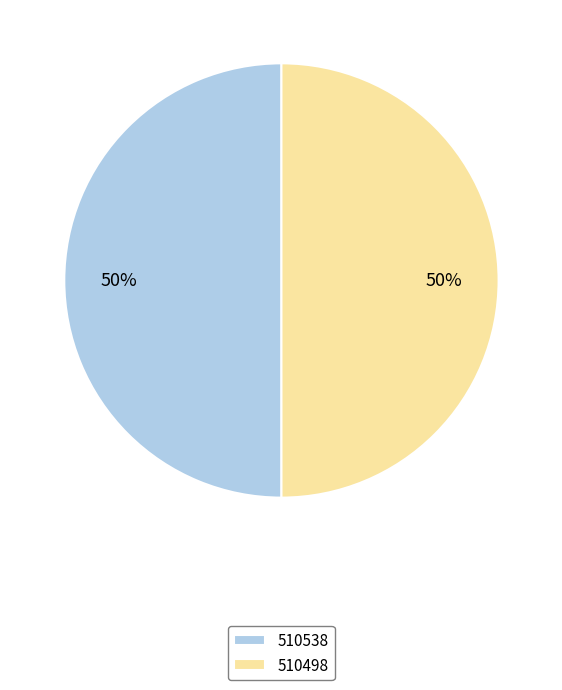

What is the ratio of the value at 510538 to the value at 510498?

1.0